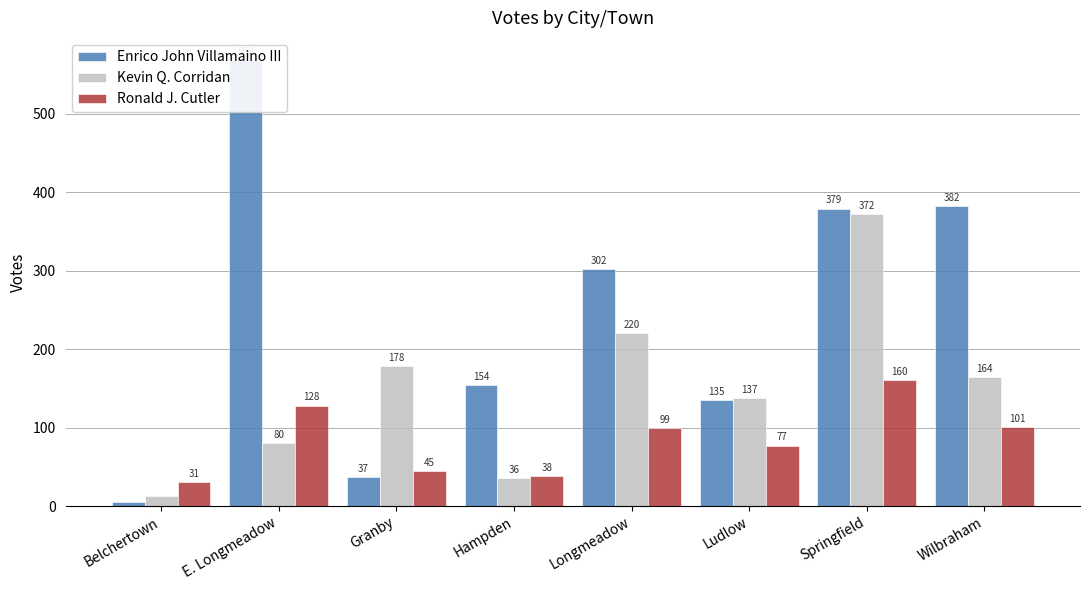

What is the label of the 7th bar from the right?

E. Longmeadow